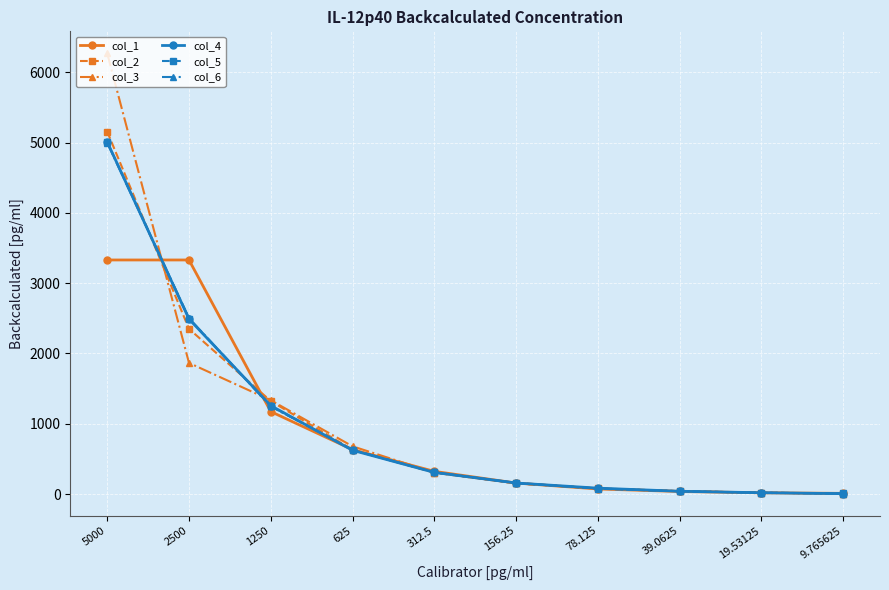

What is the minimum value for col_1?

10.3